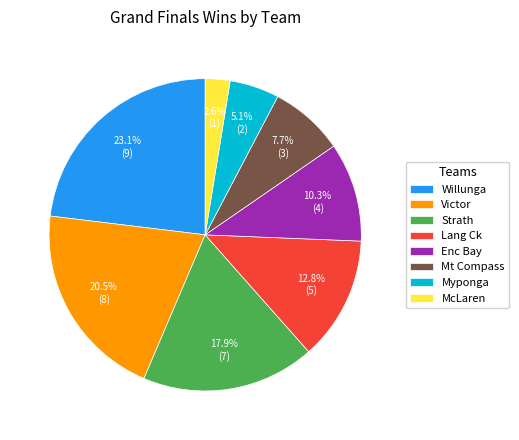

What percentage do Victor and Lang Ck together represent?

33.3%